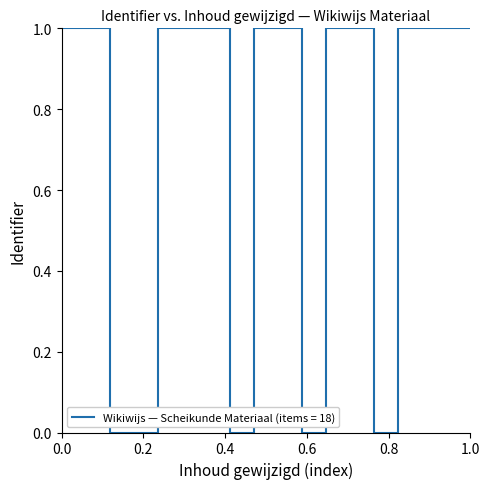

What is the greatest value displayed?

1.0